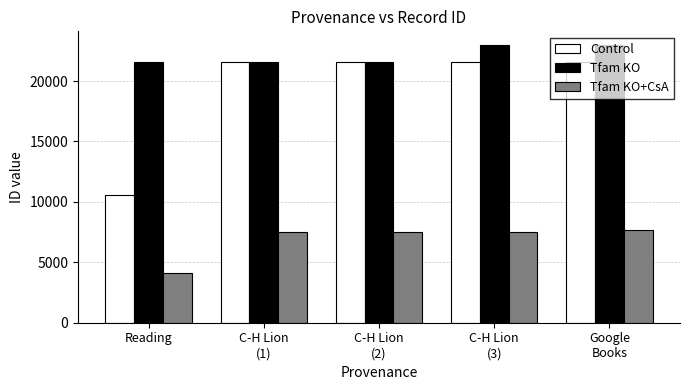

Which series has the largest range (max minus min)?

Control